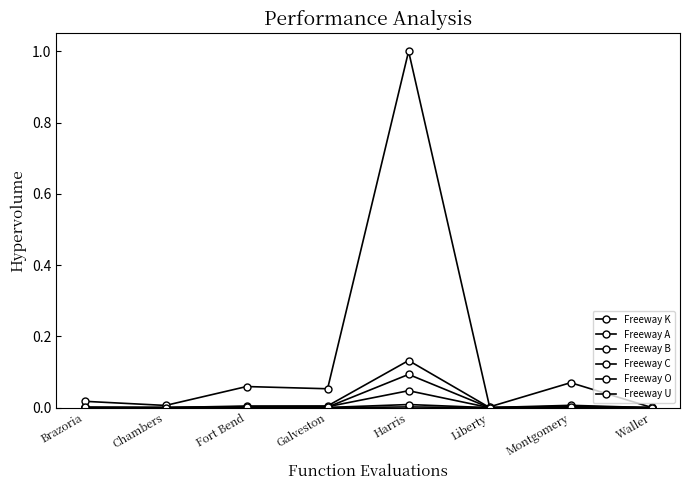

Count the number of categories in the chart.

8